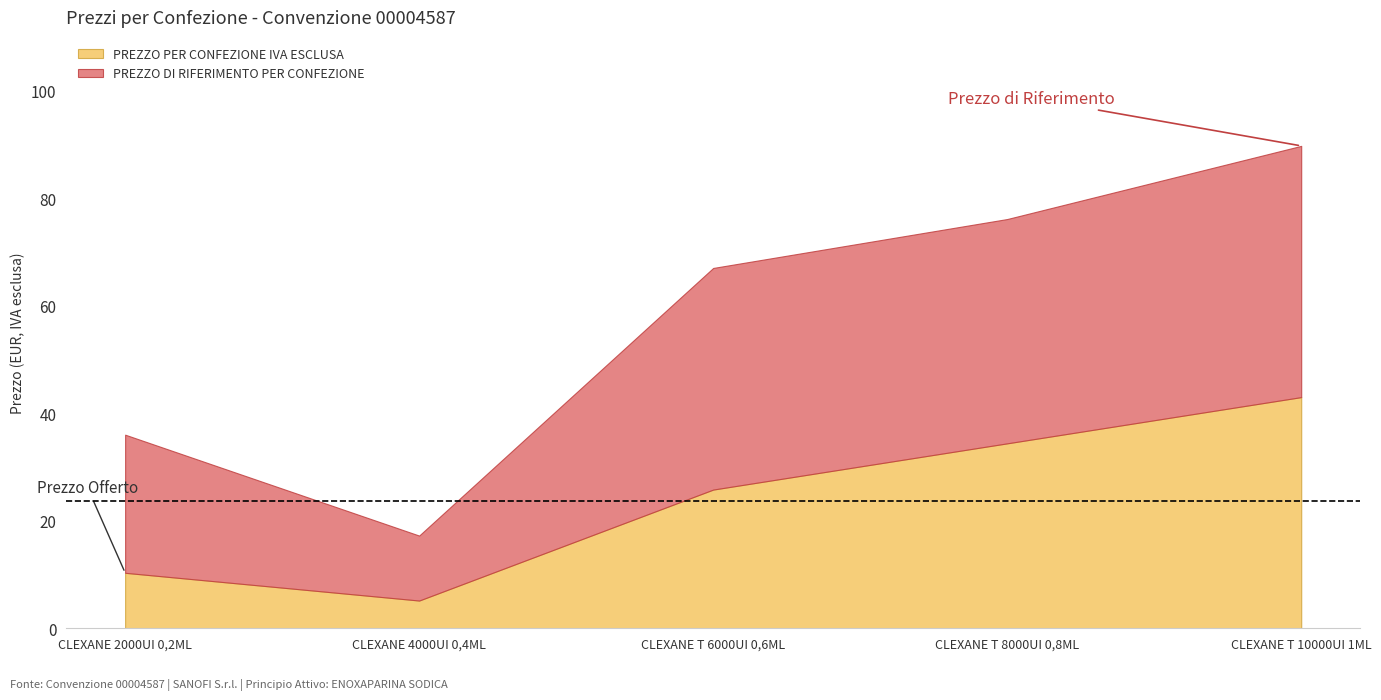

What is the average value of the PREZZO DI RIFERIMENTO PER CONFEZIONE series?

57.2